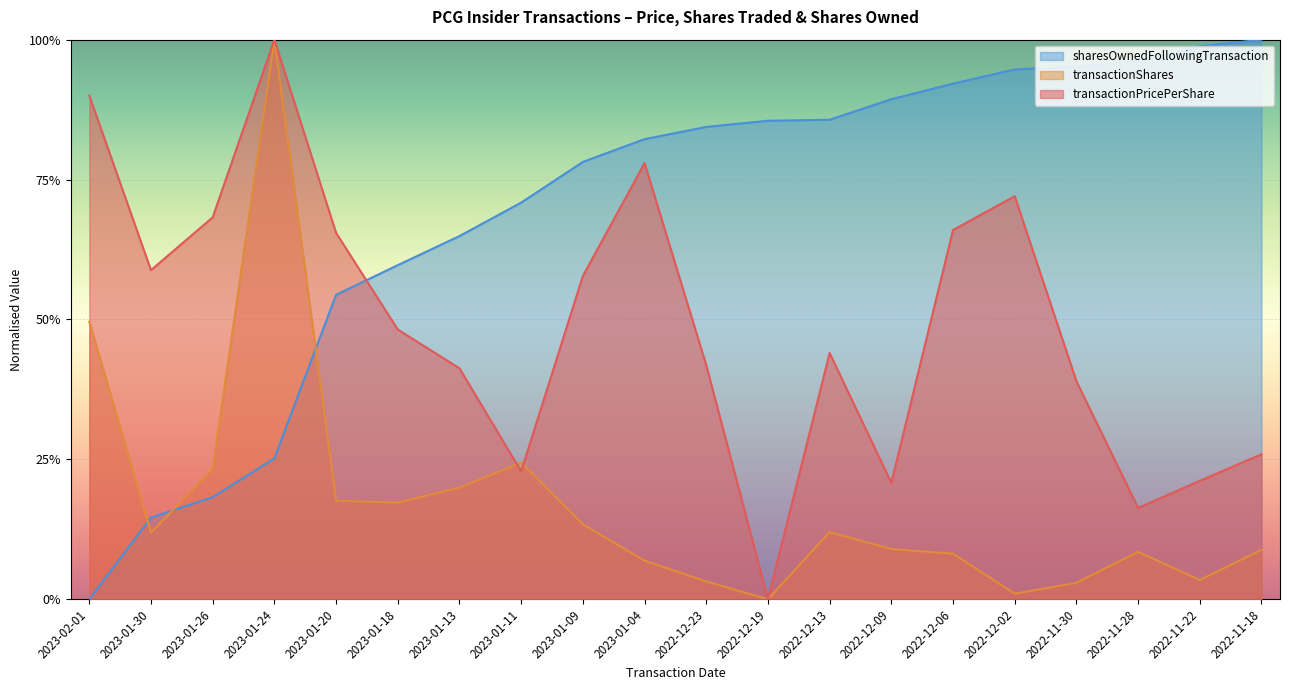

True or false: sharesOwnedFollowingTransaction has a value of 1.6 at 2022-11-18.

False